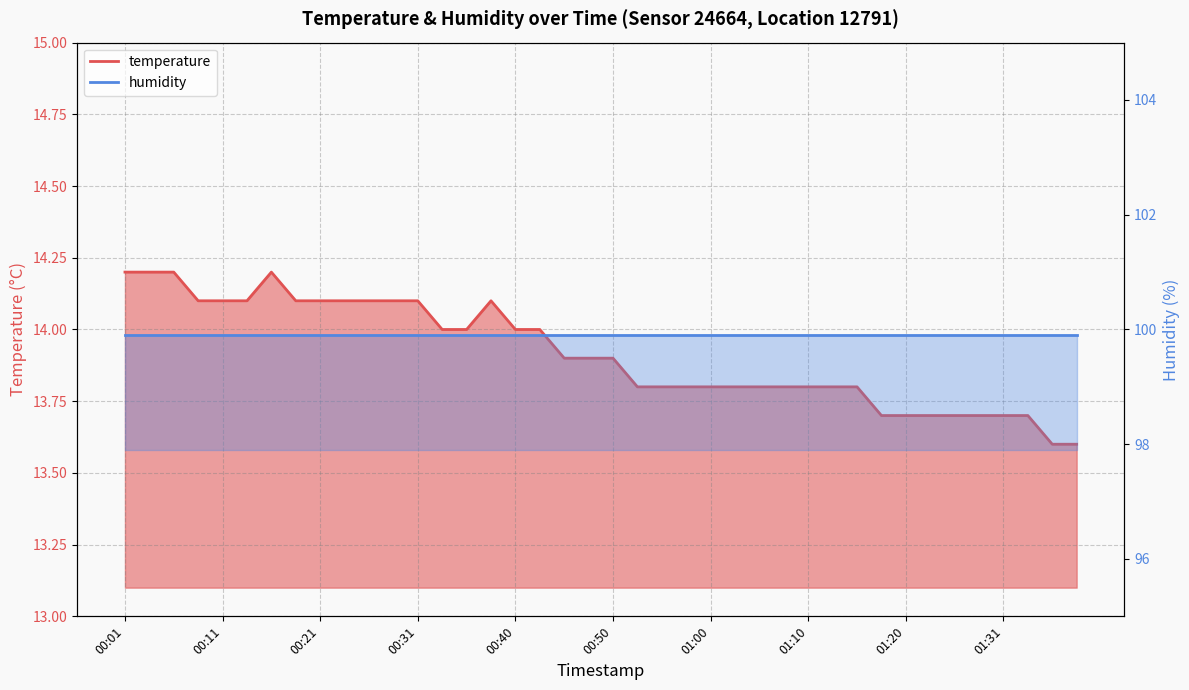

Between 00:53 and 00:18, which is larger?

00:18